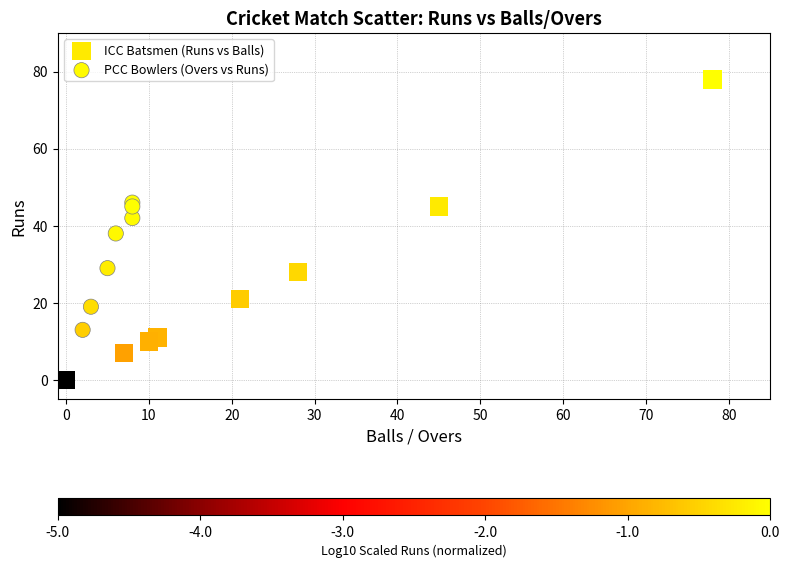

Which series has the largest Y range (max minus min)?

ICC Batsmen (Runs vs Balls)